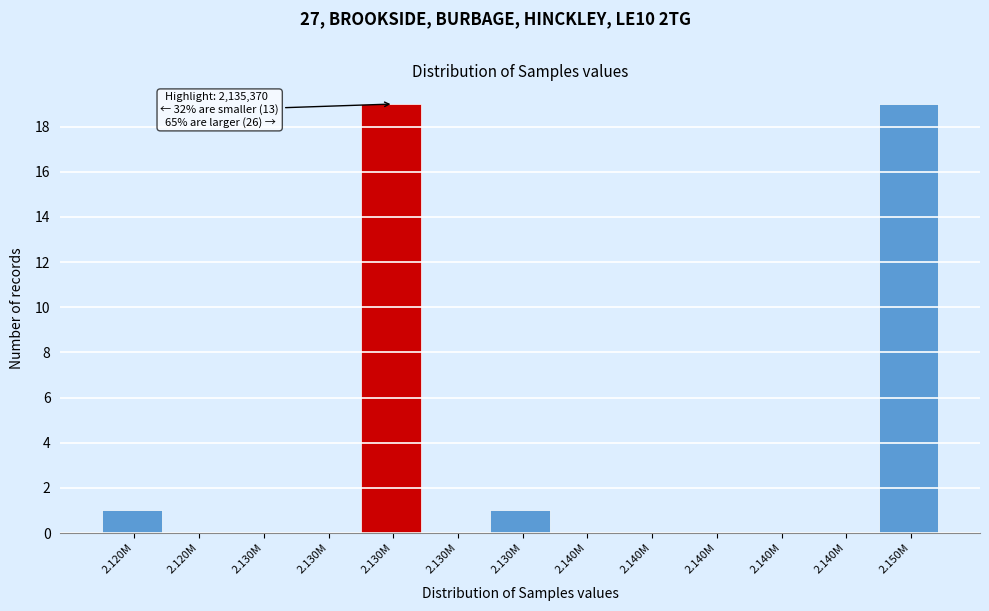

Are the bars horizontal?

No